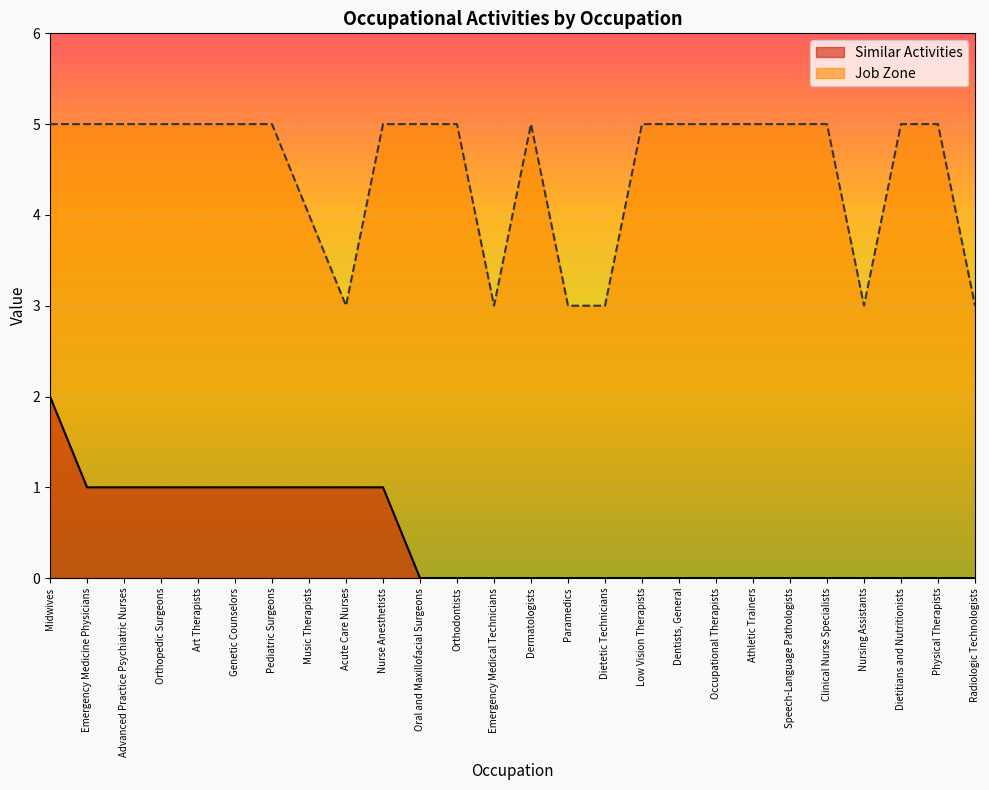

What is the value of the Job Zone point at the 7th from the left?

5